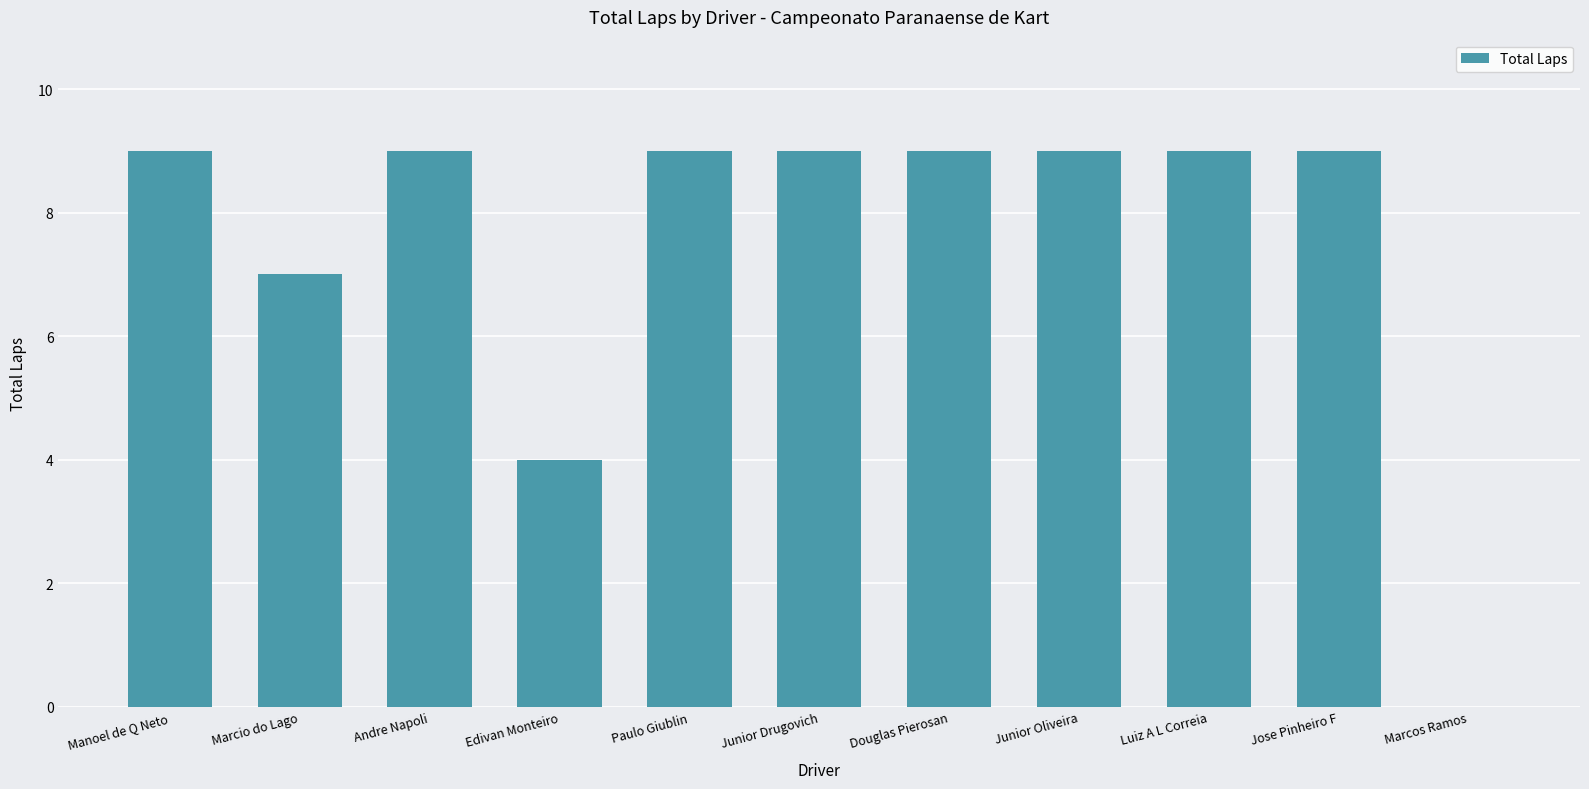

Reading left to right, transcribe all the data shown in this chart.

Manoel de Q Neto=9	Marcio do Lago=7	Andre Napoli=9	Edivan Monteiro=4	Paulo Giublin=9	Junior Drugovich=9	Douglas Pierosan=9	Junior Oliveira=9	Luiz A L Correia=9	Jose Pinheiro F=9	Marcos Ramos=0